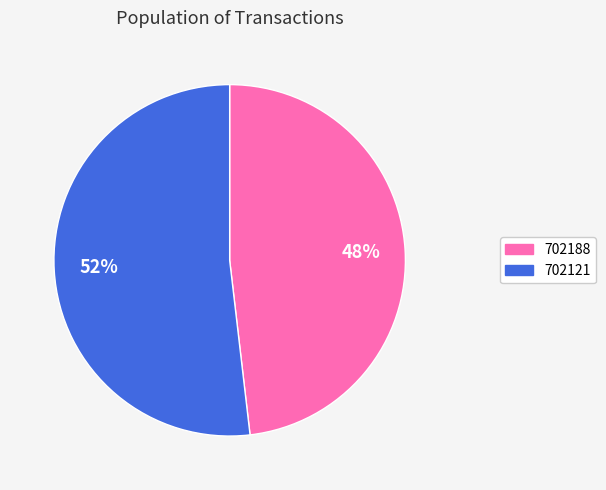

Does any single category account for the majority?

Yes